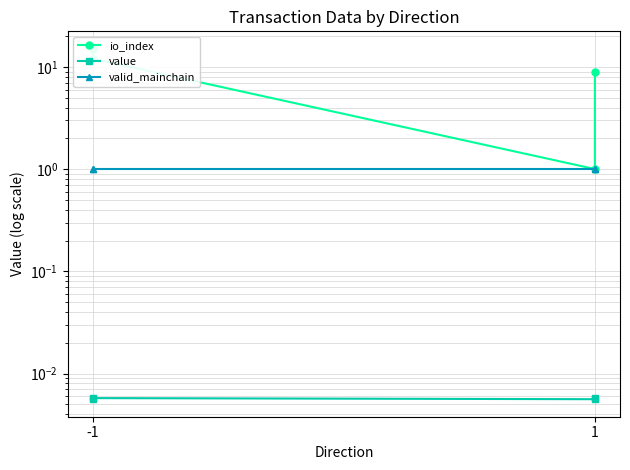

Is the value of value at -1 greater than the value of valid_mainchain at 1?

No